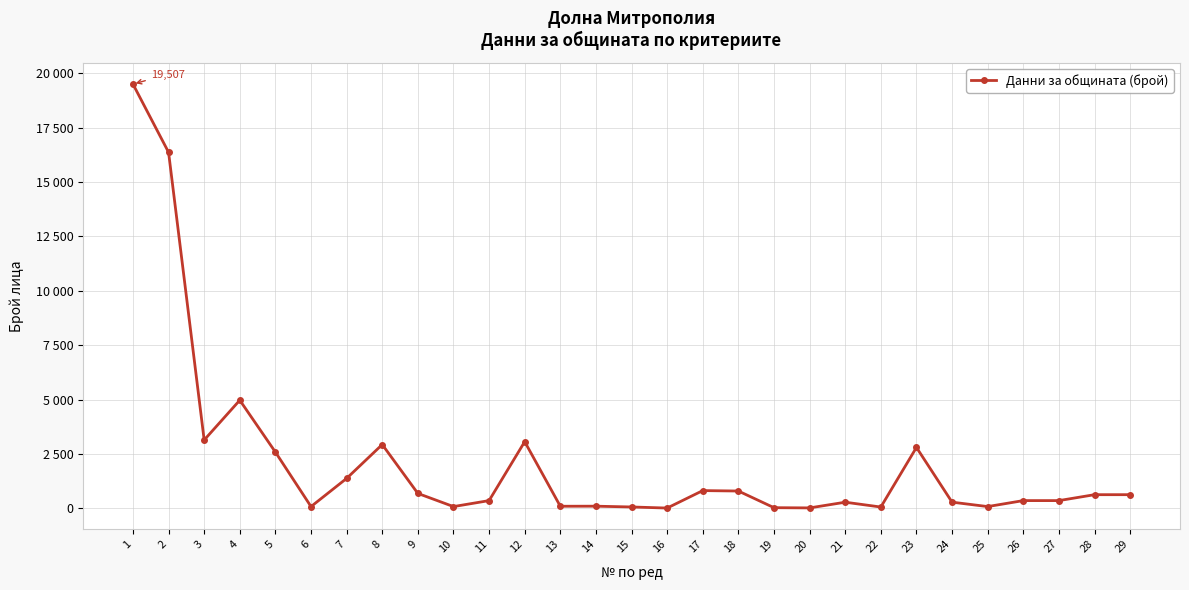

Reading left to right, what are all the values shown in this chart?

19507	16370	3137	4968	2582	76	1372	2929	681	76	351	3061	91	94	58	8	811	791	25	15	277	55	2796	279	76	351	351	623	623